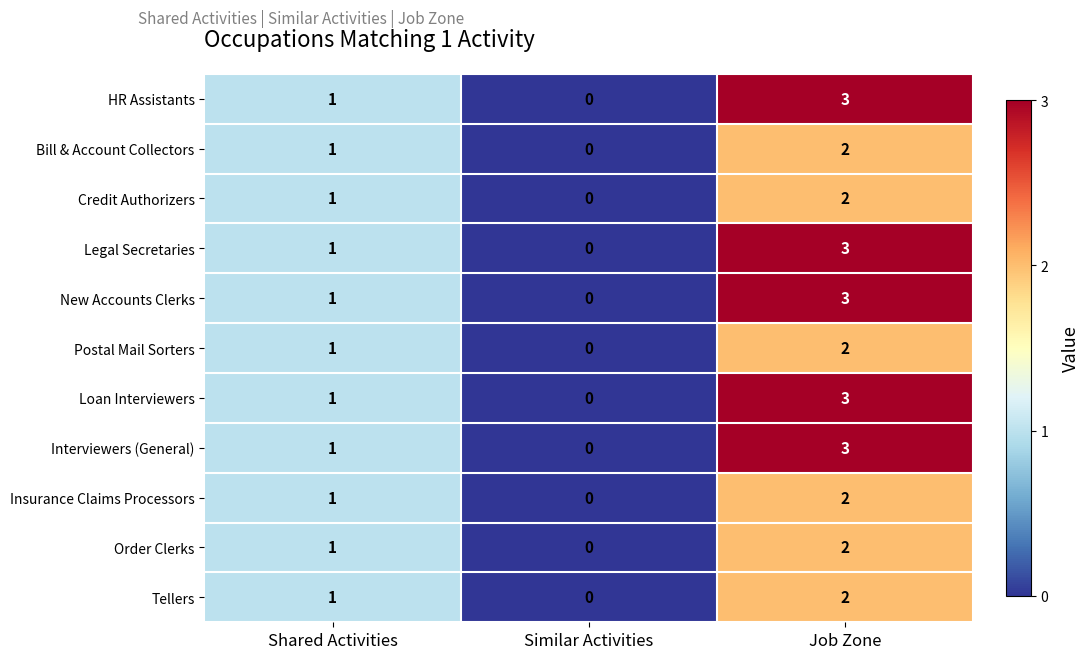

Is the value of Insurance Claims Processors at Similar Activities greater than the value of Interviewers (General) at Shared Activities?

No